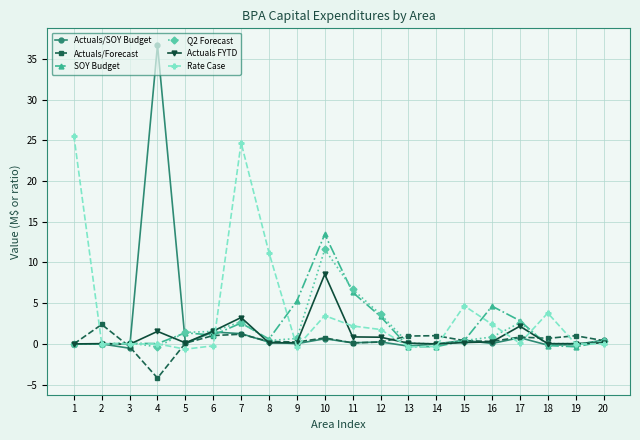

List the series in order of their peak value, highest first.

Actuals/SOY Budget, Rate Case, SOY Budget, Q2 Forecast, Actuals FYTD, Actuals/Forecast